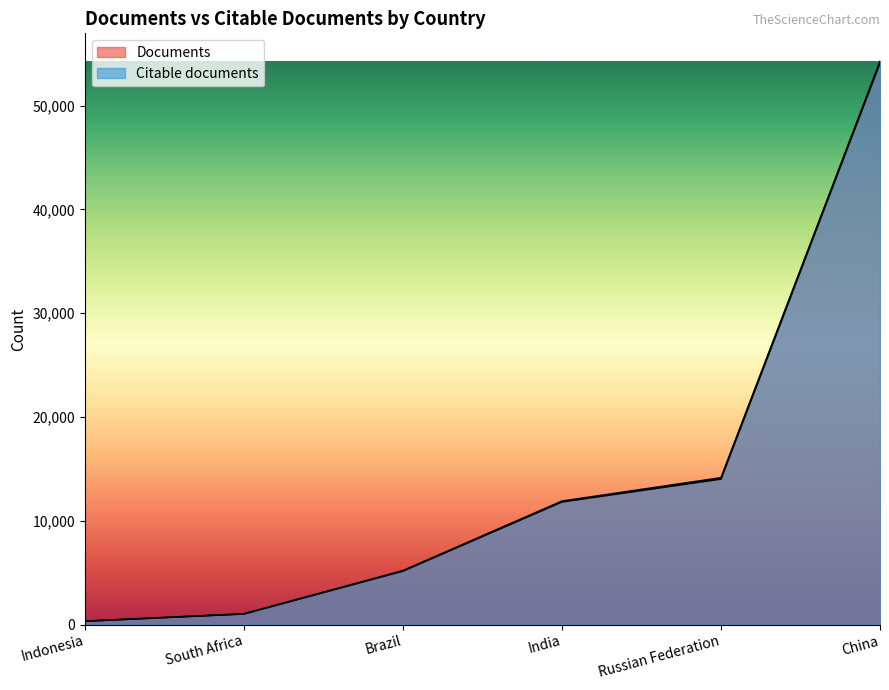

What is the label of the 6th point from the left?

China